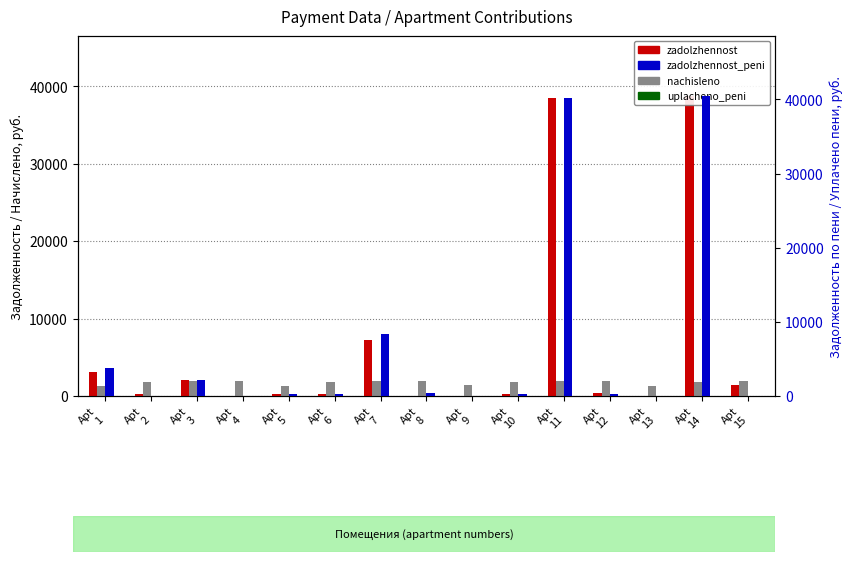

What are all the series names shown in the legend?

zadolzhennost, nachisleno, zadolzhennost_peni, uplacheno_peni